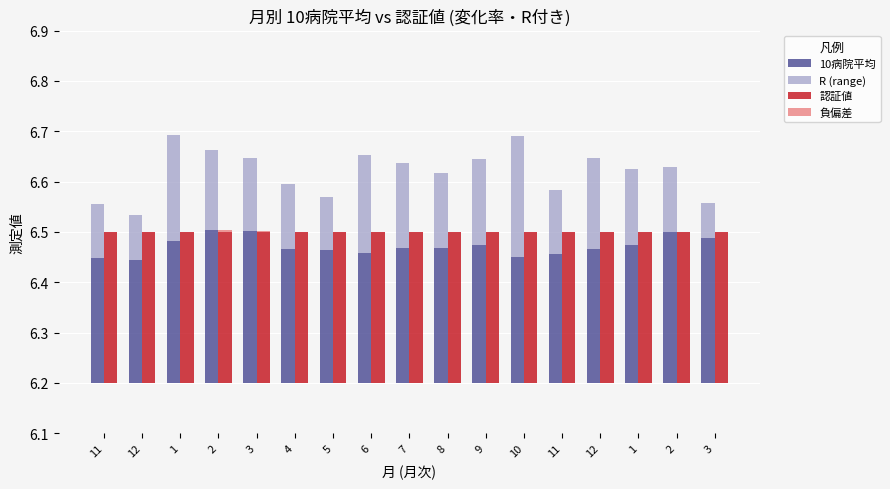

Is it true that 10病院平均 equals 0.1 at 8?

False